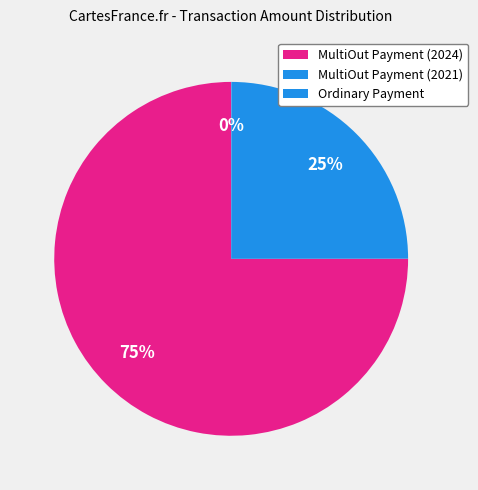

Combined, do Ordinary Payment and MultiOut Payment (2024) account for over 50%?

Yes